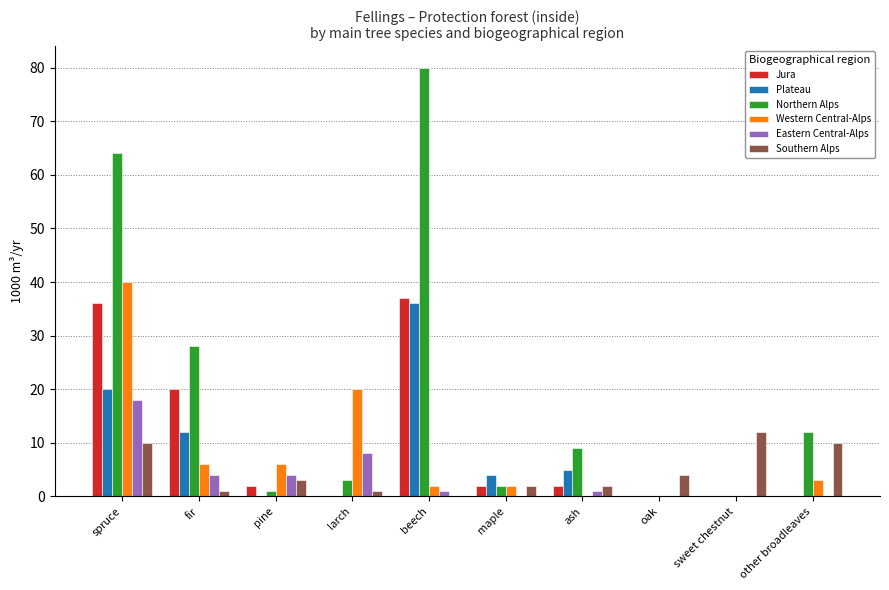

What is the total value across all series at spruce?

188